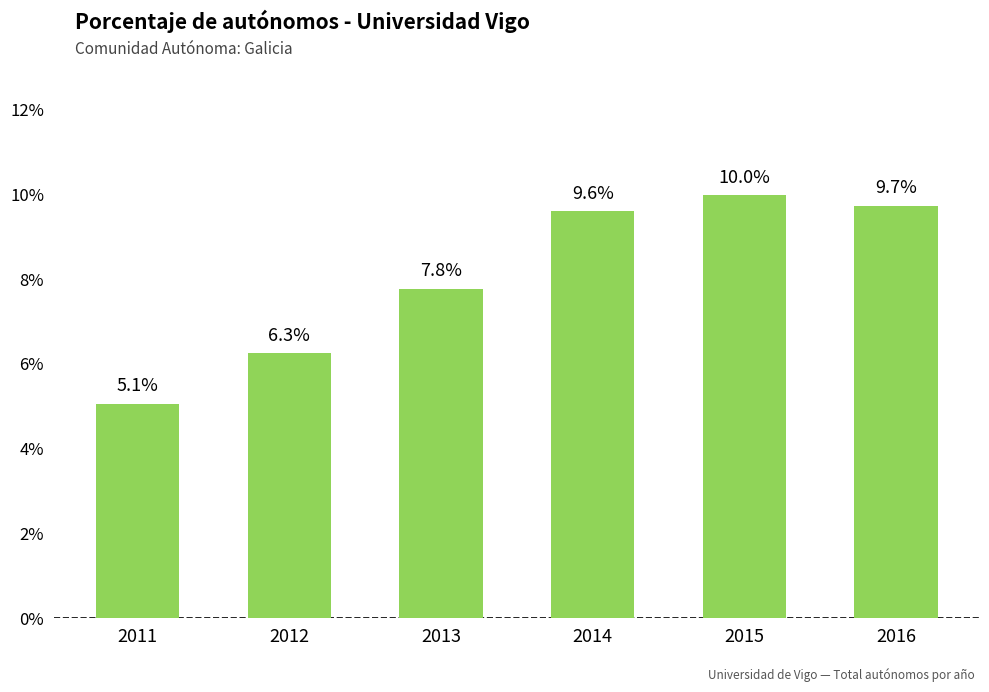

Does the chart contain any negative values?

No